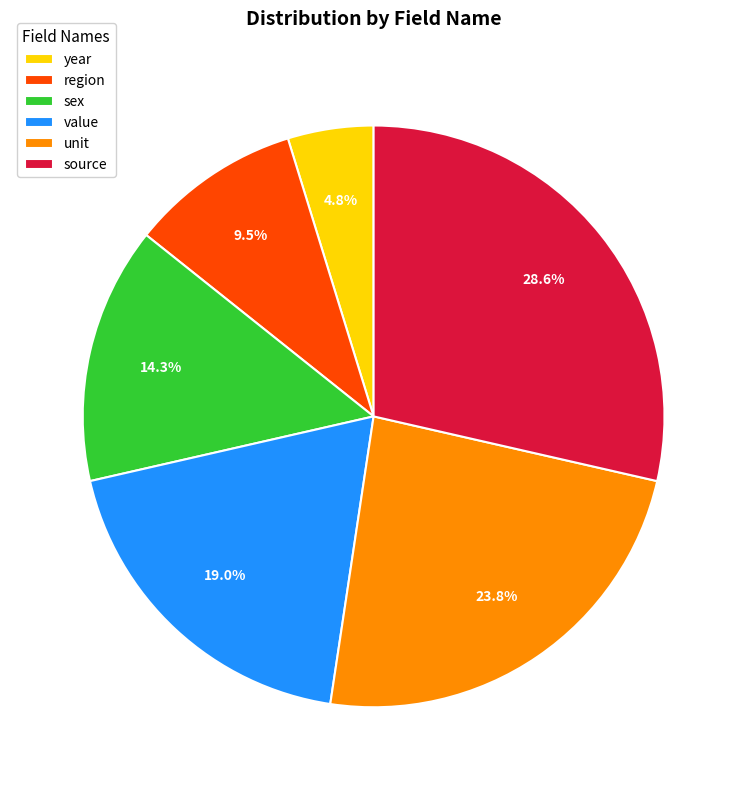

Count the number of slices in the pie.

6